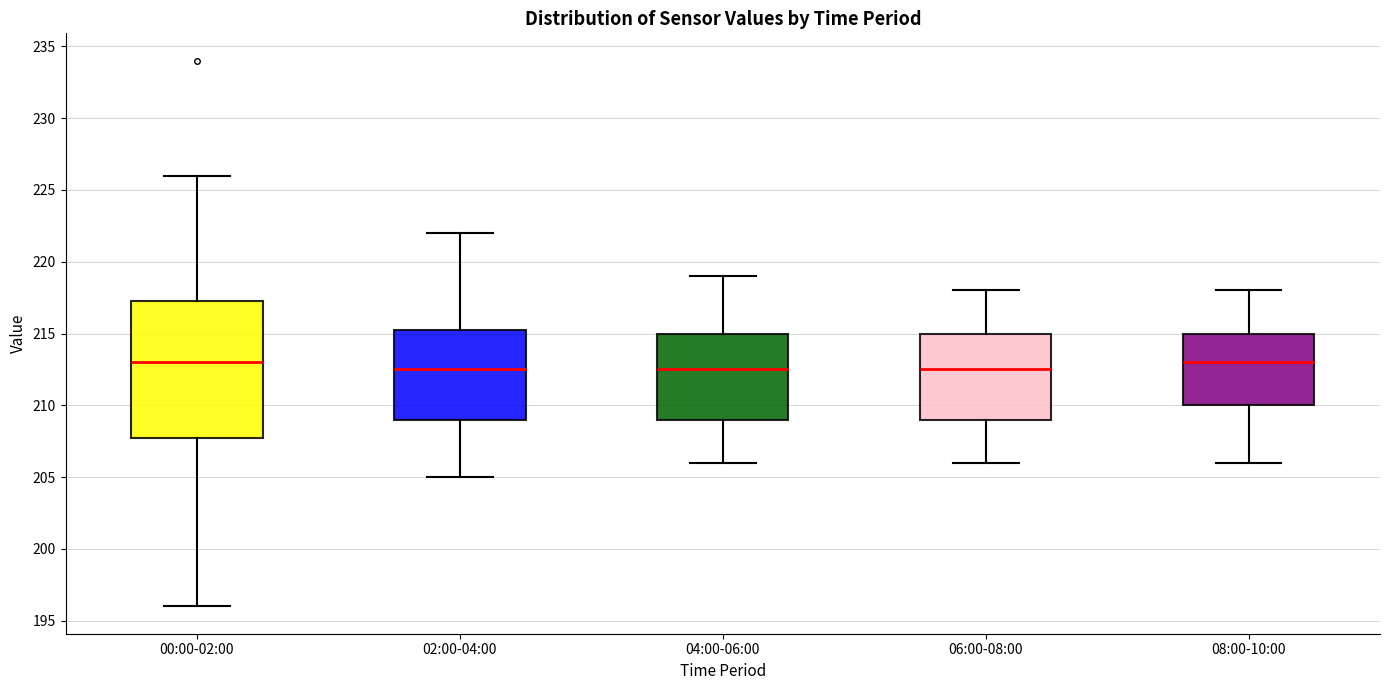

Where does the lower whisker of the box for 06:00-08:00 end on the y-axis? The values are not printed on the chart, so give them approximately, as read against the axis.

206.0